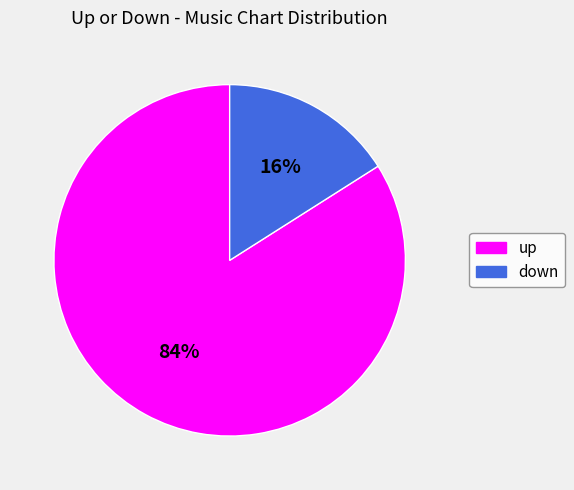

Approximately how many times larger is the value at up compared to down?

5.2